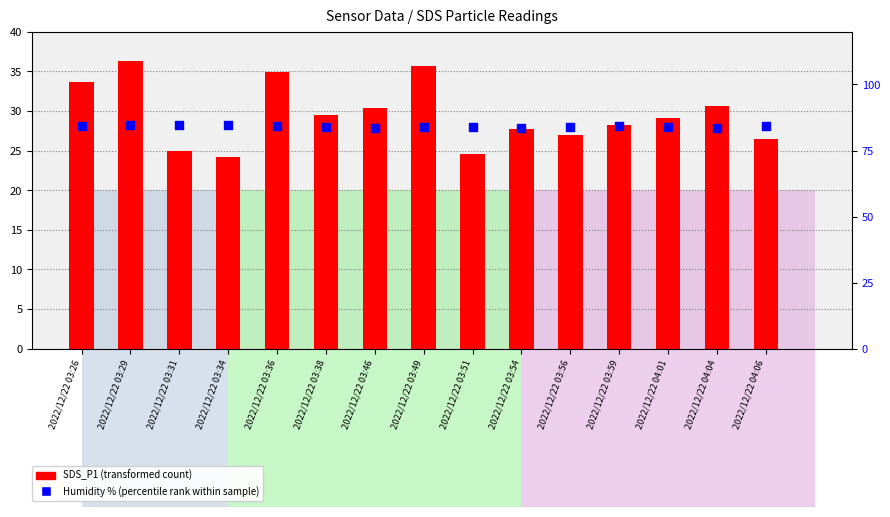

Which series reaches the maximum Y coordinate?

Humidity (percentile rank within sample)